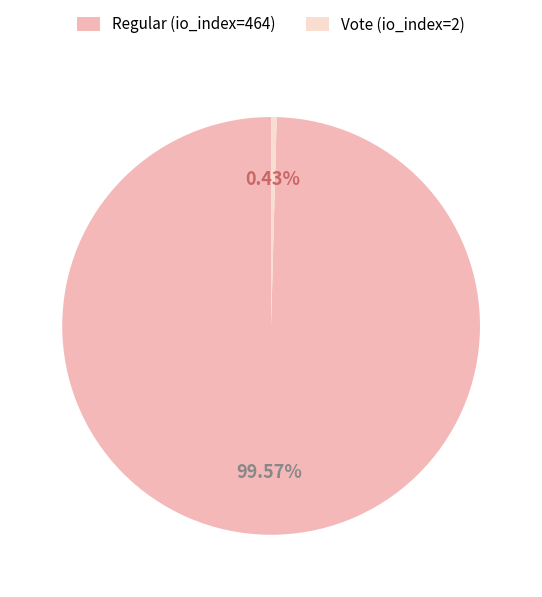

How many segments does this pie chart have?

2